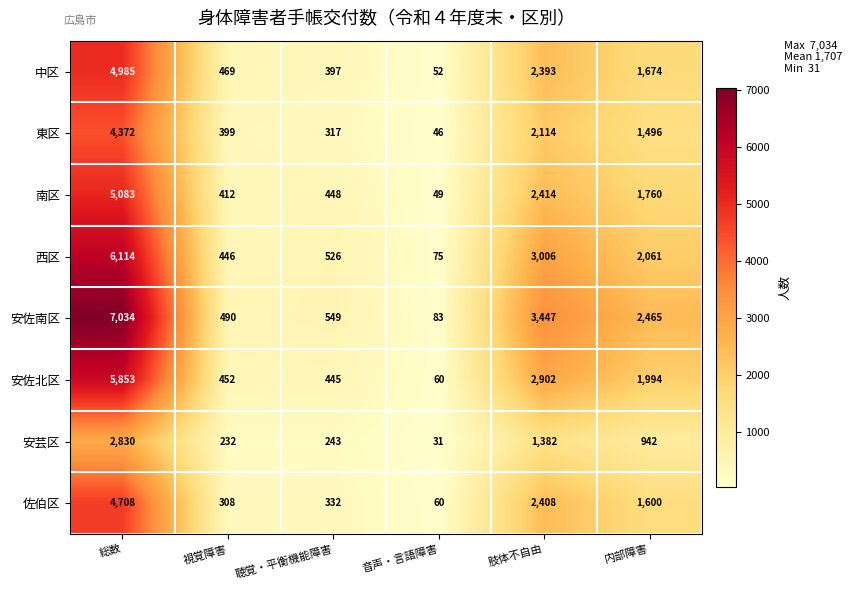

What is the average value of the 東区 series?

1457